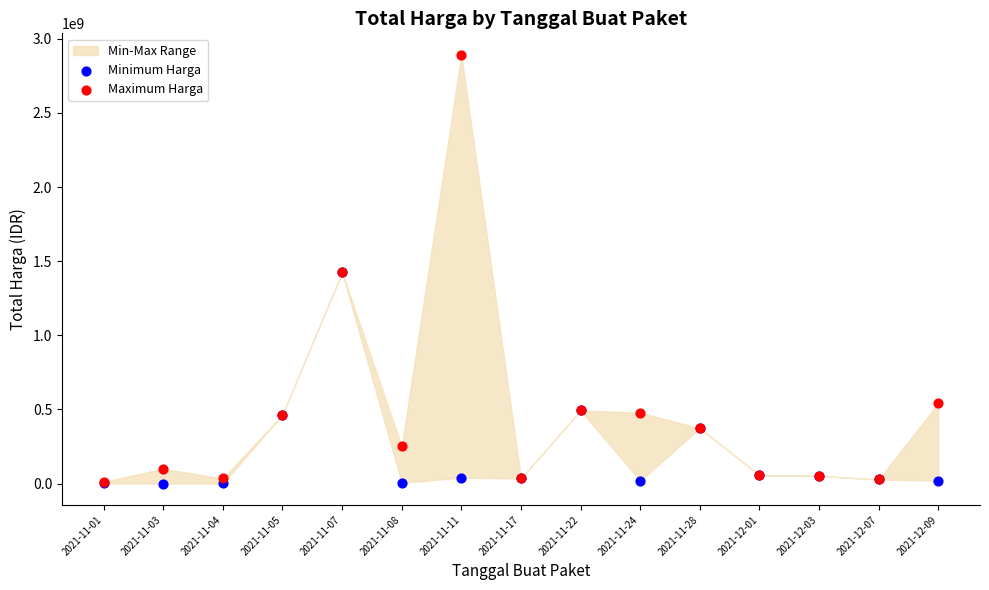

In the Minimum Harga series, what Y value is closest to 712972950?

493000000